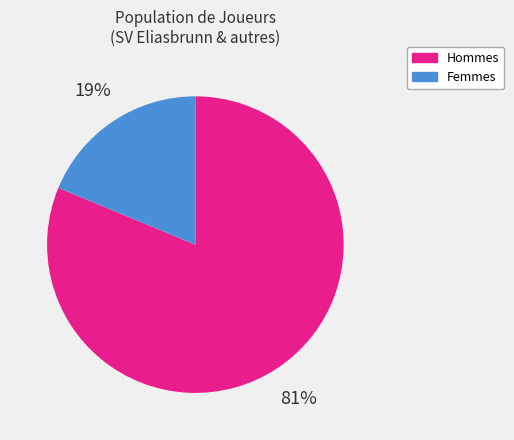

Which slice represents more than half of the pie?

Hommes